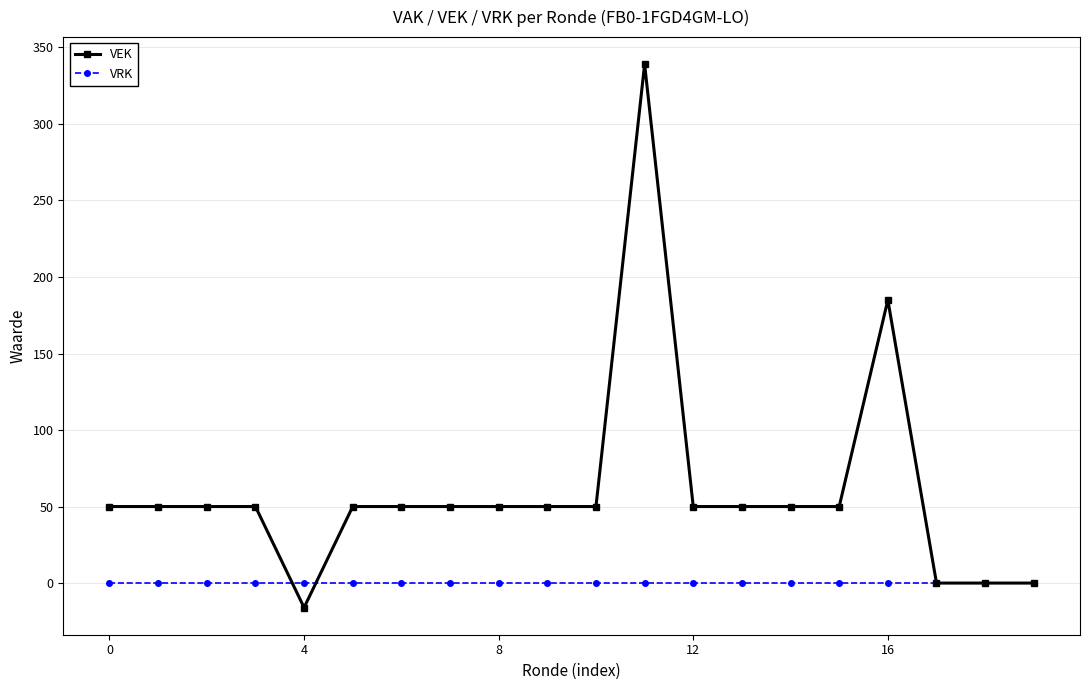

Which series has the widest spread of values?

VEK